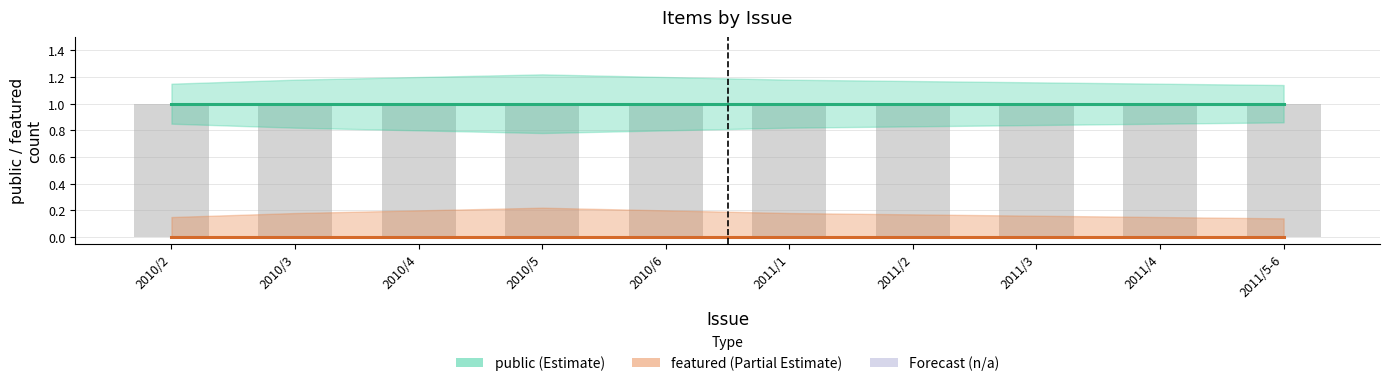

True or false: public (Estimate) has a value of 0 at 2011/2.

False